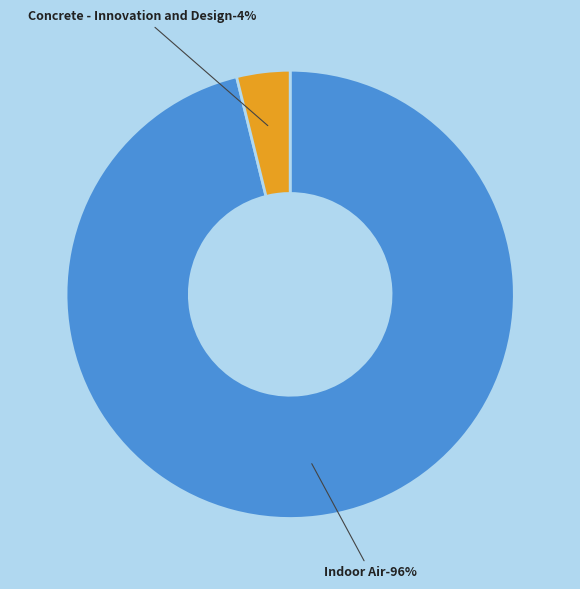

Is Indoor Air the majority of the pie?

Yes